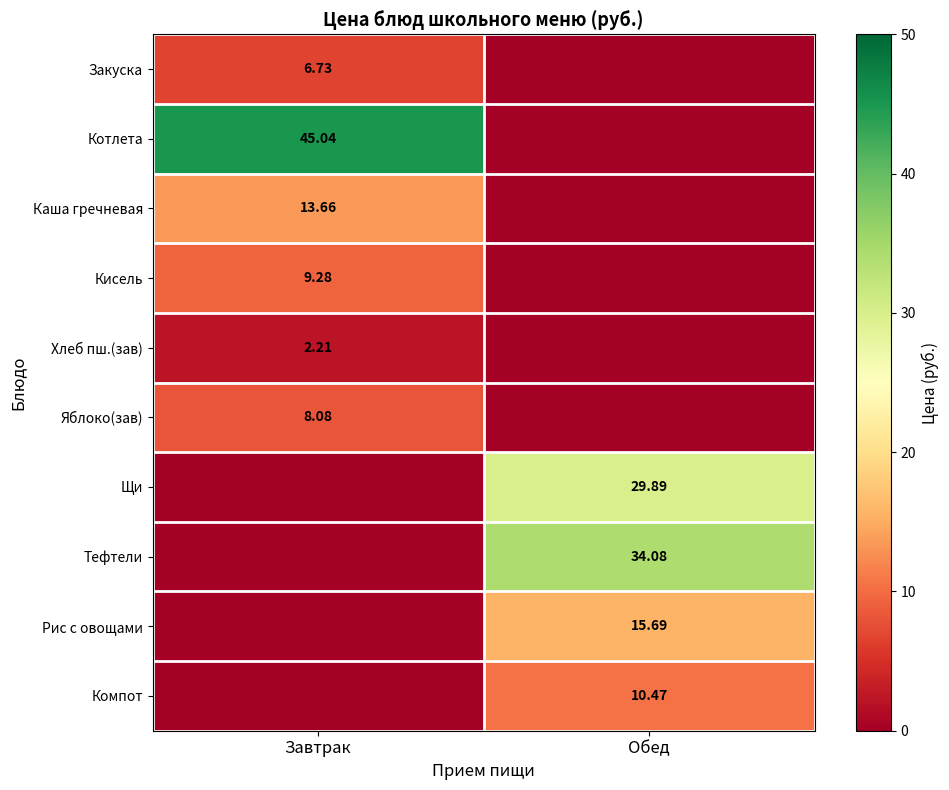

The Рис с овощами series shows 5.3 at Обед. True or false?

False